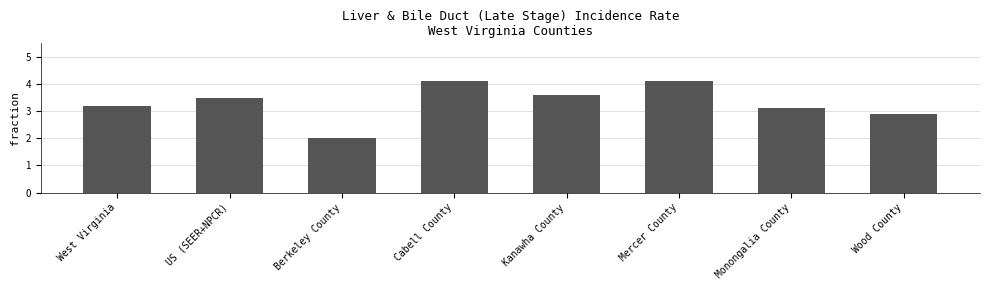

How many data points are less than 3?

2